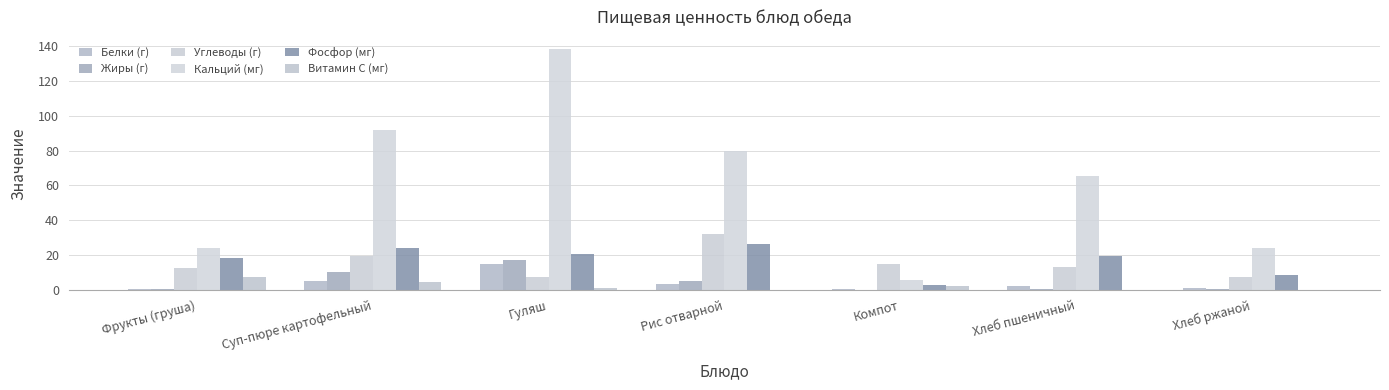

Are the bars grouped side by side (vs. stacked)?

Yes